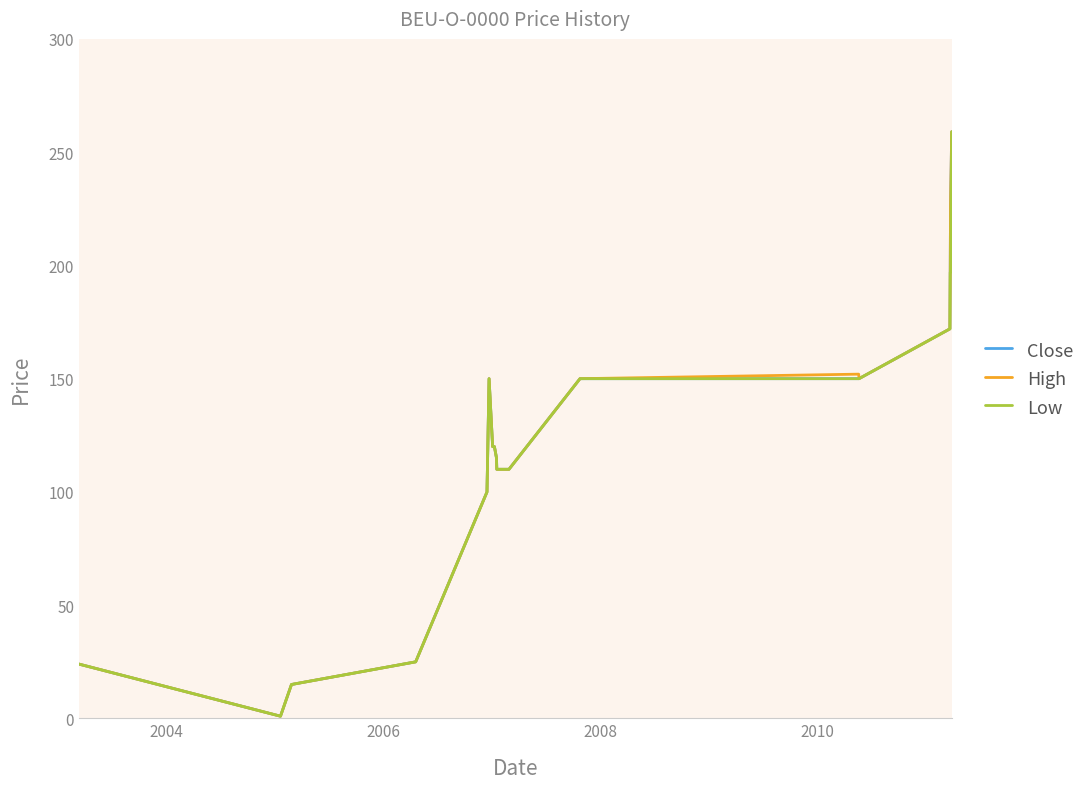

What is the maximum value shown in the chart?

259